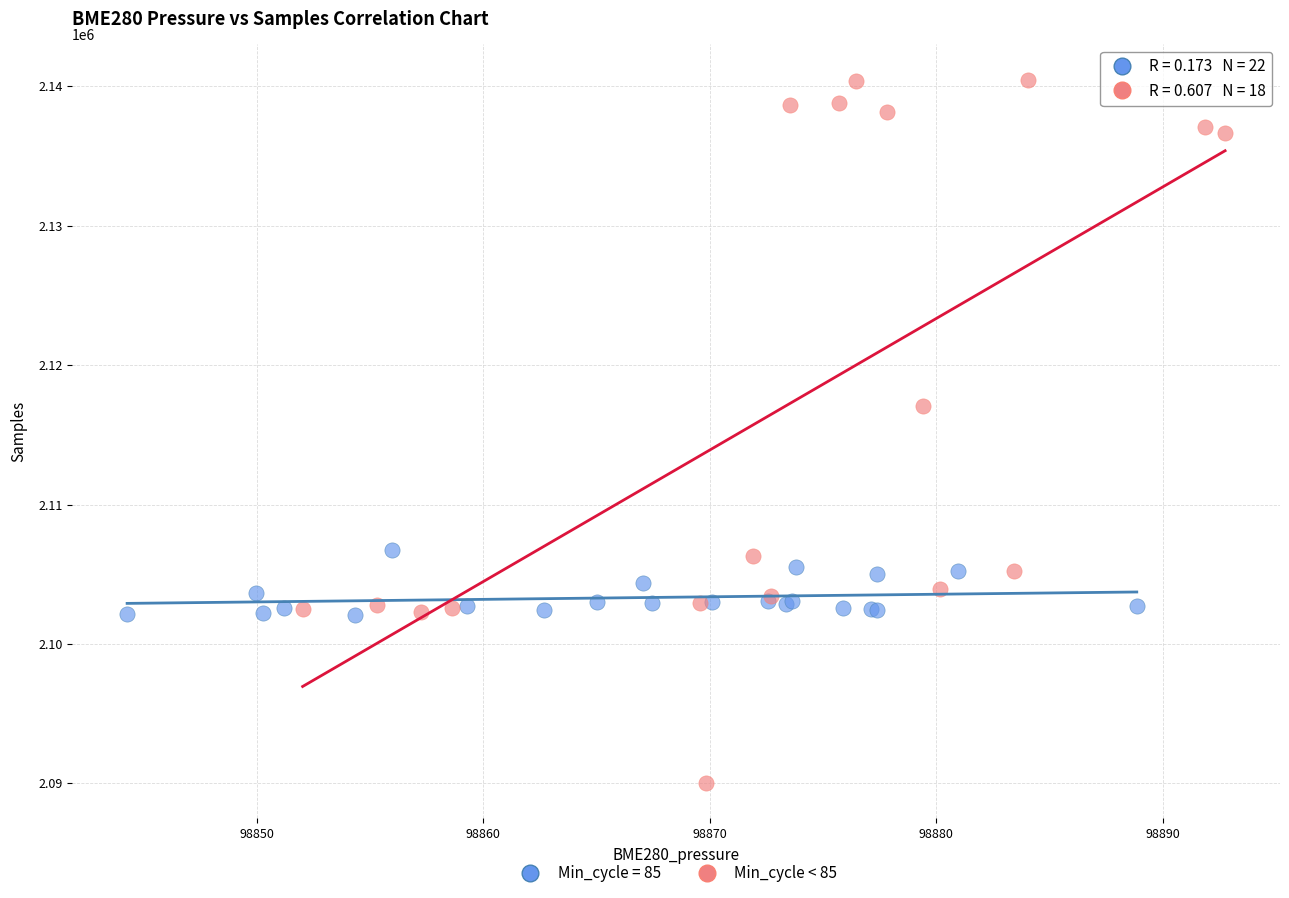

Which series has the largest Y range (max minus min)?

Min_cycle < 85